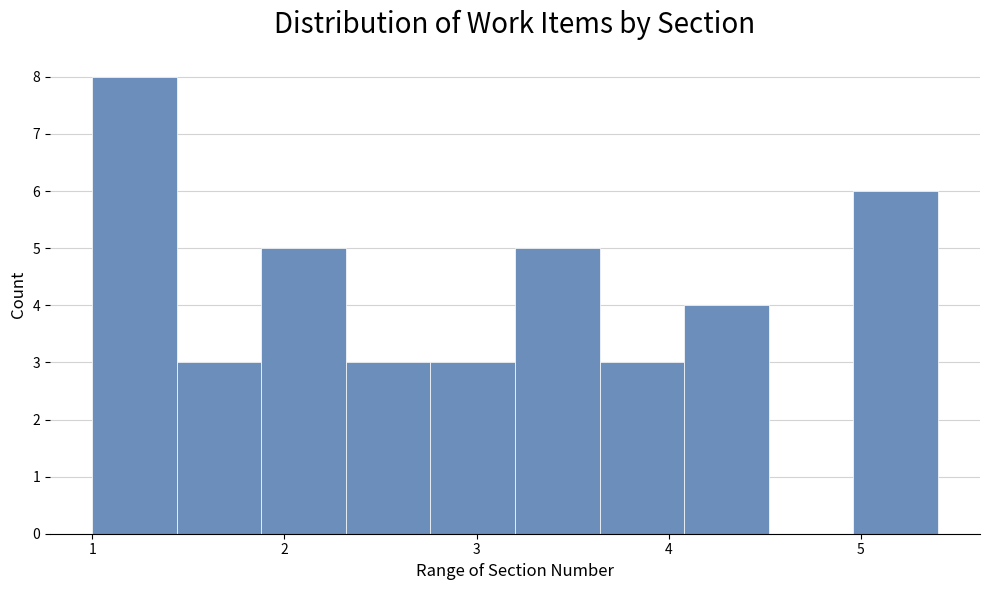

Which range on the x-axis has the tallest bar?

1.00 to 1.44